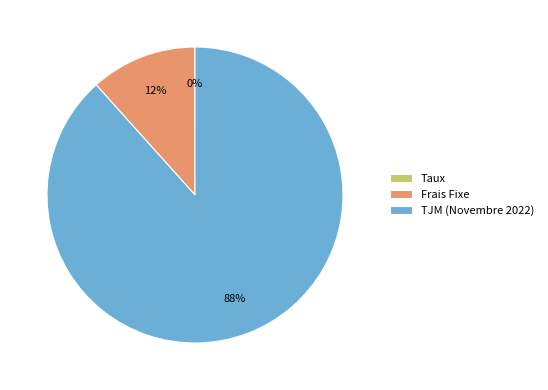

What is the largest slice in the pie chart?

TJM (Novembre 2022)